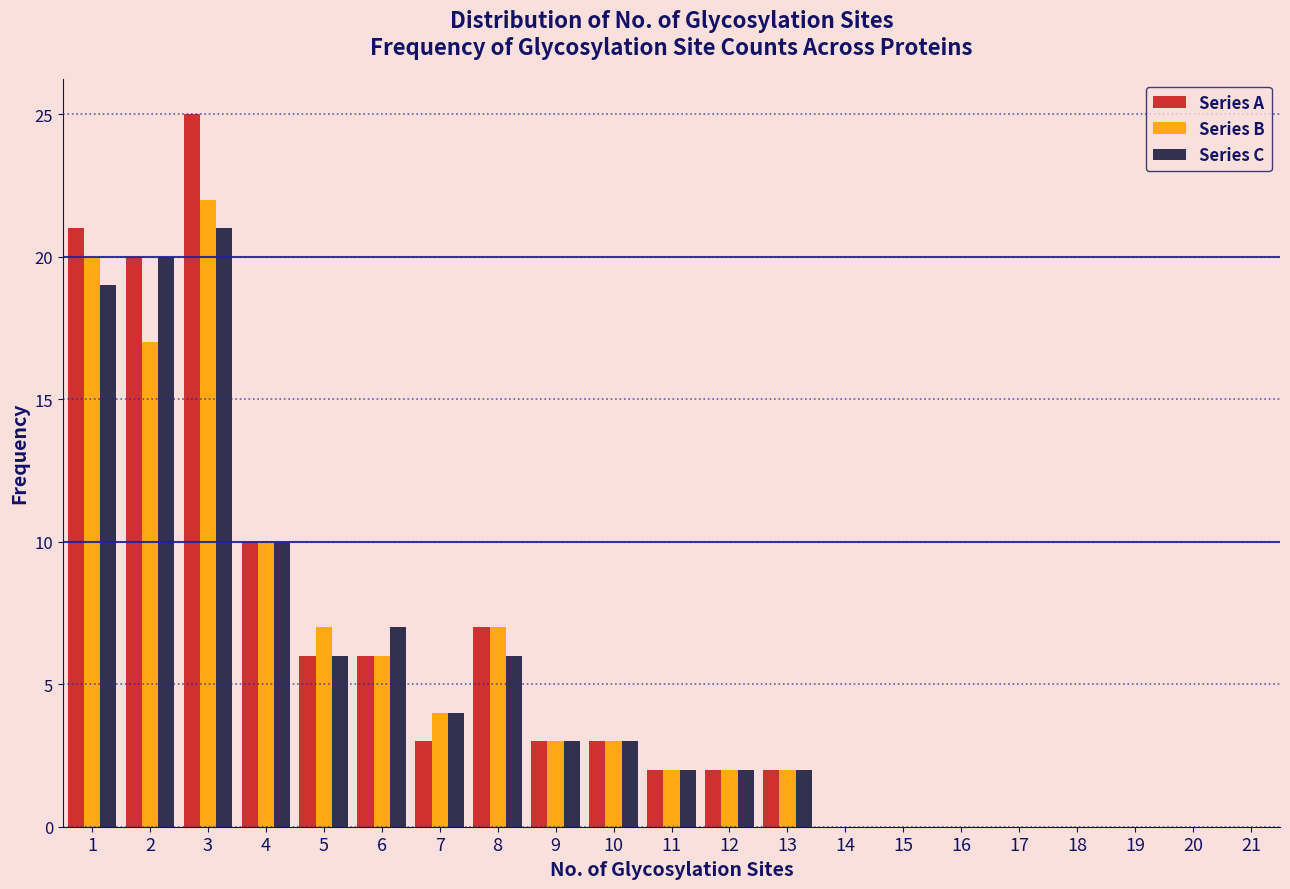

Reading left to right, transcribe this chart: for each range on the x-axis, give the height of each series' bar. The values are not printed on the chart, so give them approximately, as read against the axis.

0.5 to 1.5: Series A=21	Series B=20	Series C=19
1.5 to 2.5: Series A=20	Series B=17	Series C=20
2.5 to 3.5: Series A=25	Series B=22	Series C=21
3.5 to 4.5: Series A=10	Series B=10	Series C=10
4.5 to 5.5: Series A=6	Series B=7	Series C=6
5.5 to 6.5: Series A=6	Series B=6	Series C=7
6.5 to 7.5: Series A=3	Series B=4	Series C=4
7.5 to 8.5: Series A=7	Series B=7	Series C=6
8.5 to 9.5: Series A=3	Series B=3	Series C=3
9.5 to 10.5: Series A=3	Series B=3	Series C=3
10.5 to 11.5: Series A=2	Series B=2	Series C=2
11.5 to 12.5: Series A=2	Series B=2	Series C=2
12.5 to 13.5: Series A=2	Series B=2	Series C=2
13.5 to 14.5: Series A=0	Series B=0	Series C=0
14.5 to 15.5: Series A=0	Series B=0	Series C=0
15.5 to 16.5: Series A=0	Series B=0	Series C=0
16.5 to 17.5: Series A=0	Series B=0	Series C=0
17.5 to 18.5: Series A=0	Series B=0	Series C=0
18.5 to 19.5: Series A=0	Series B=0	Series C=0
19.5 to 20.5: Series A=0	Series B=0	Series C=0
20.5 to 21.5: Series A=0	Series B=0	Series C=0